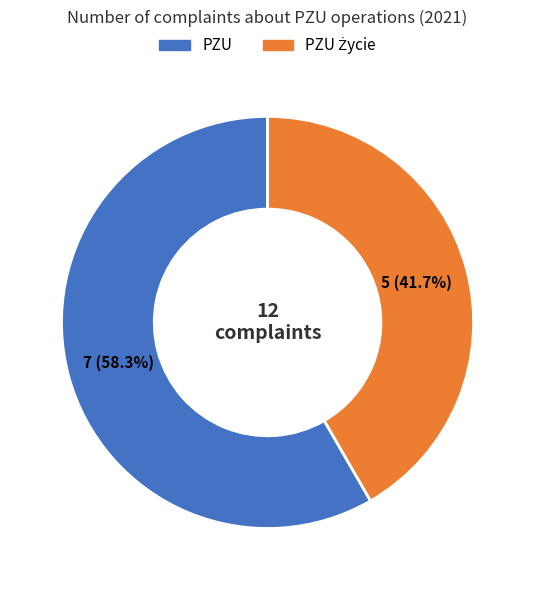

Is there any slice that represents more than half of the pie?

Yes